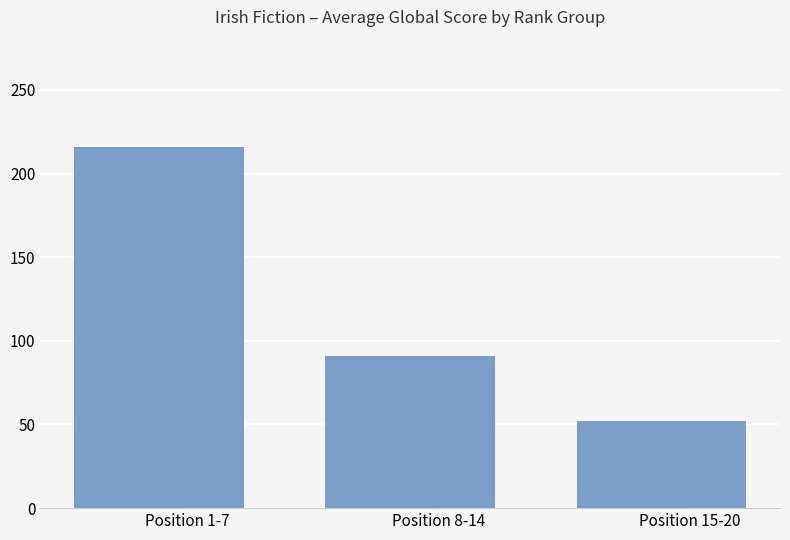

What is the smallest value displayed?

52